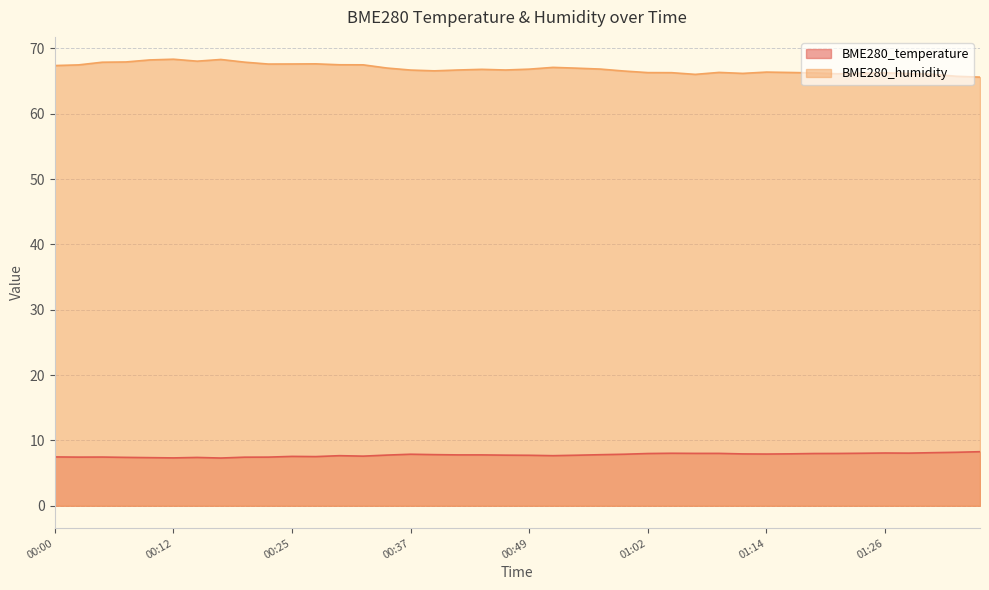

Rank the series by their average value, from lowest to highest.

BME280_temperature, BME280_humidity